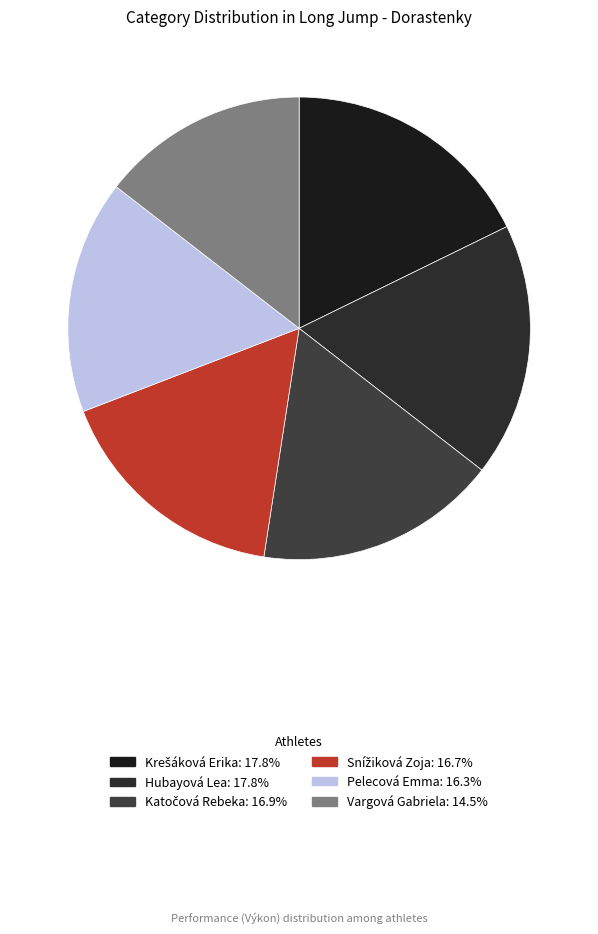

Between Vargová Gabriela and Katočová Rebeka, which is larger?

Katočová Rebeka